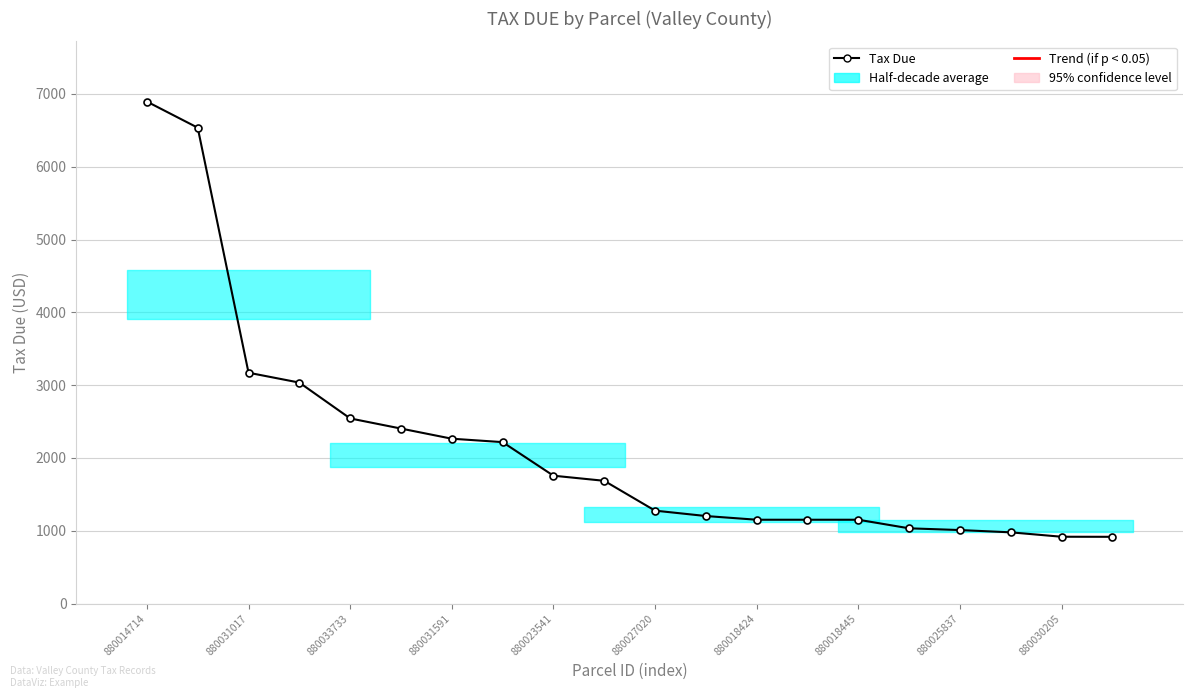

What is the smallest value displayed?

916.5